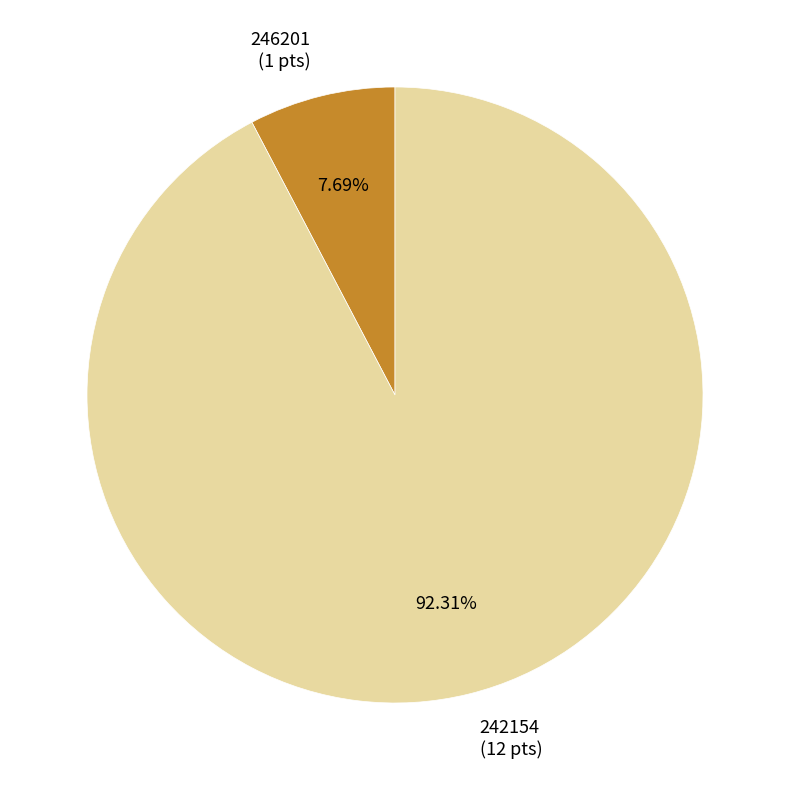

Do 246201 and 242154 together represent more than half of the pie?

Yes